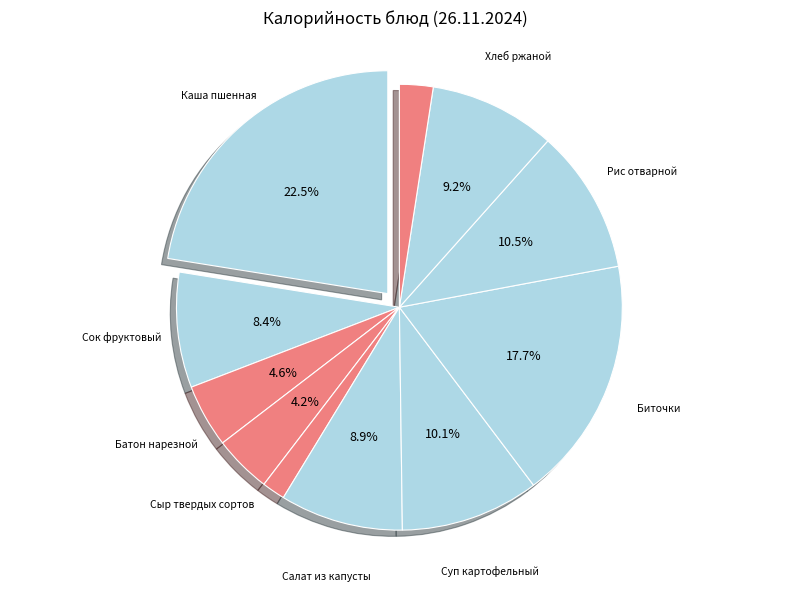

How many slices are in this pie chart?

11